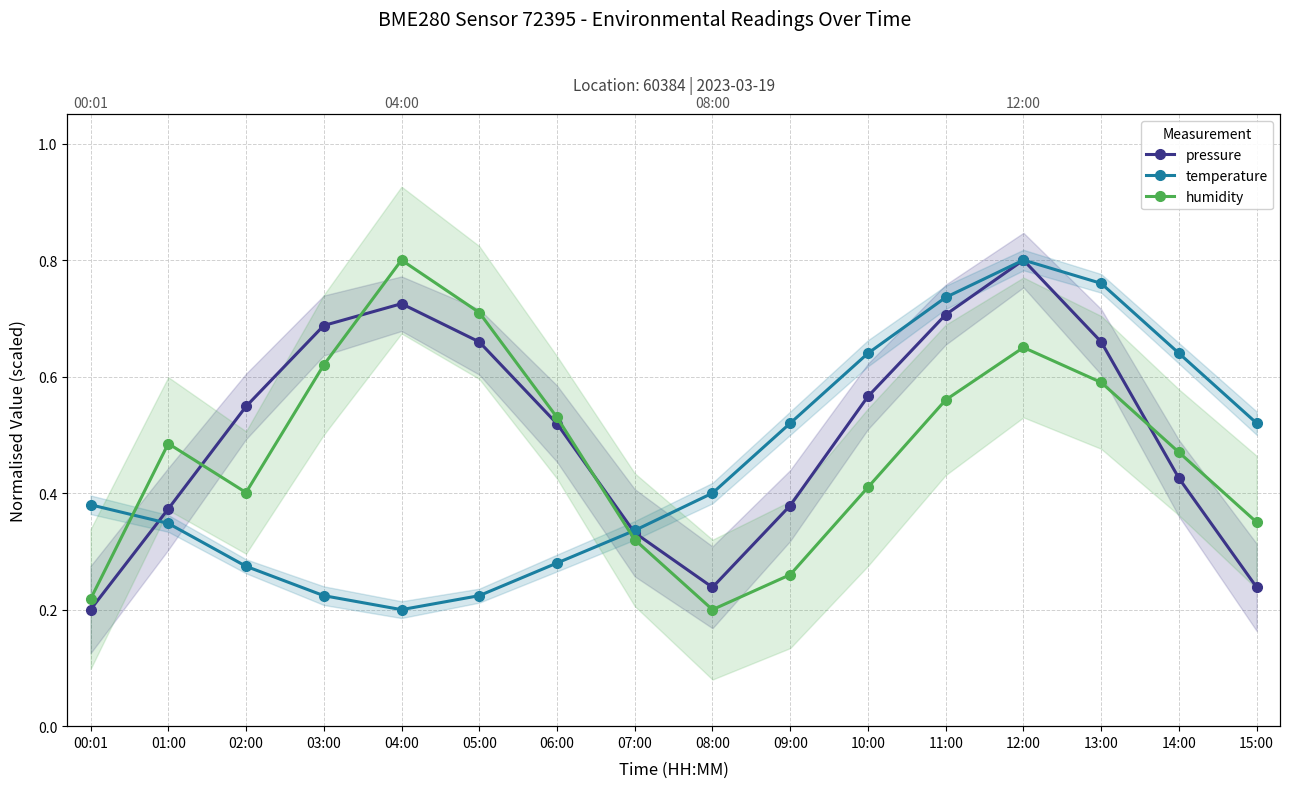

Rank the series by their maximum value, from lowest to highest.

pressure, temperature, humidity